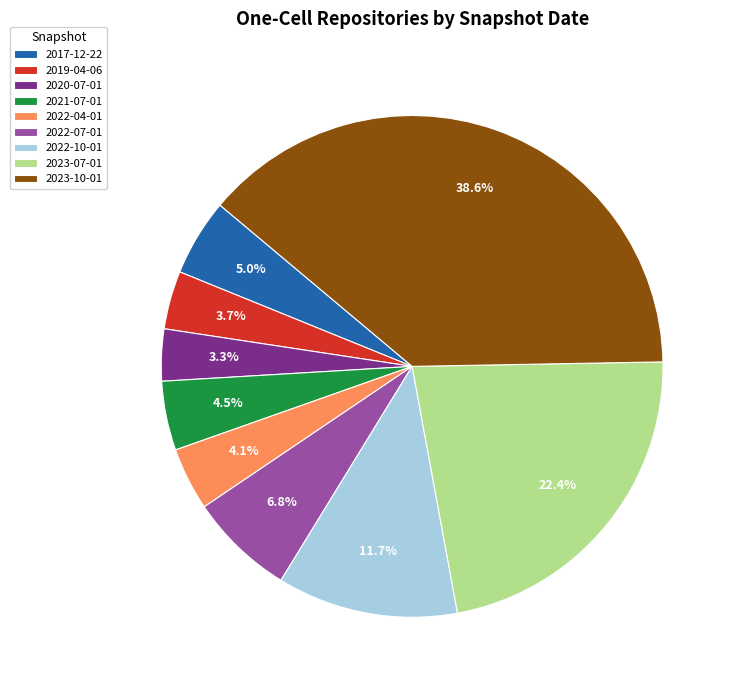

Which has a higher value, 2023-10-01 or 2019-04-06?

2023-10-01